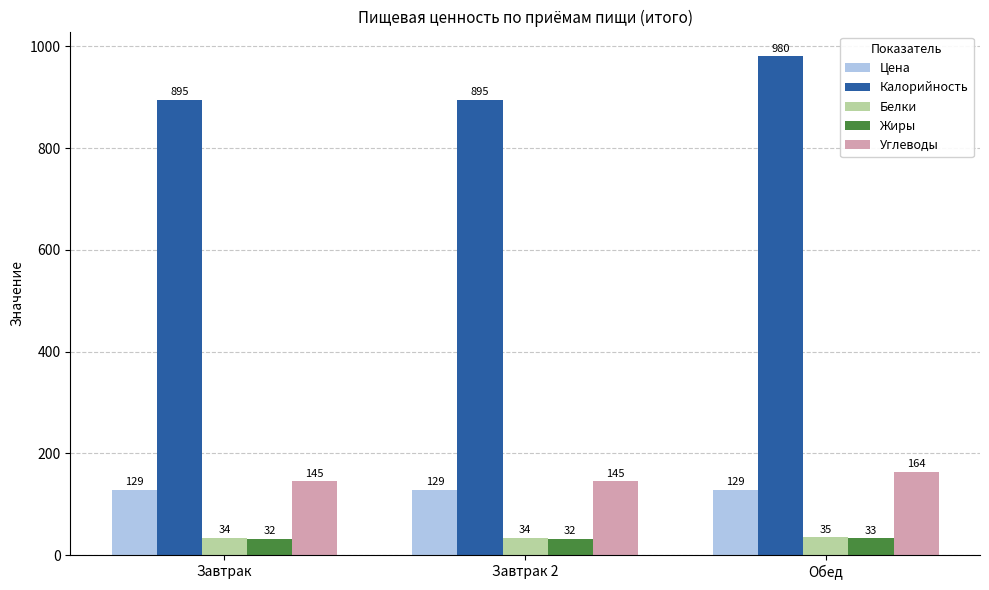

How many groups of bars are there?

3